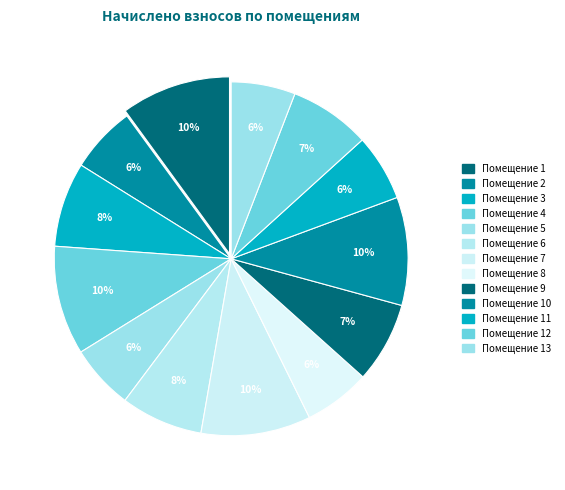

Count the number of slices in the pie.

13